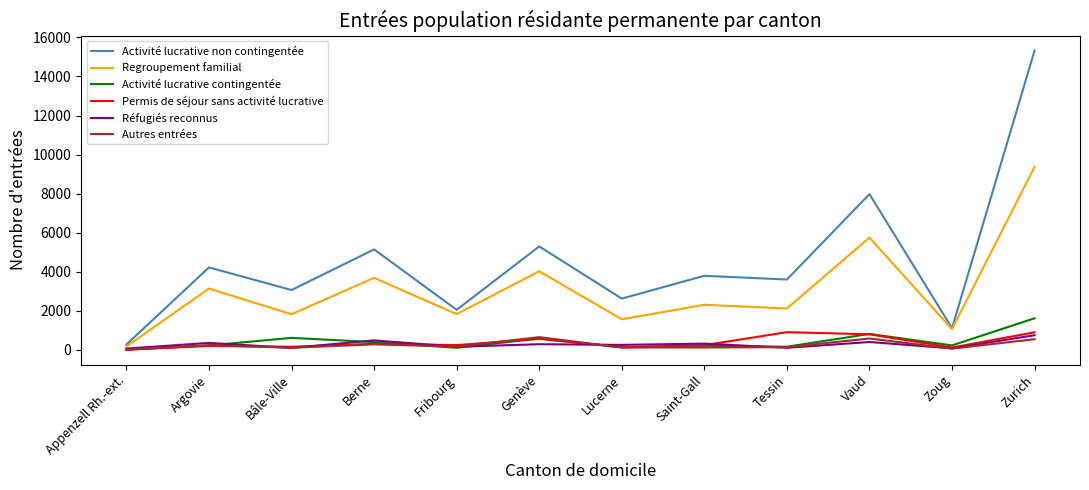

At which category does the chart reach its peak across all series?

Zurich